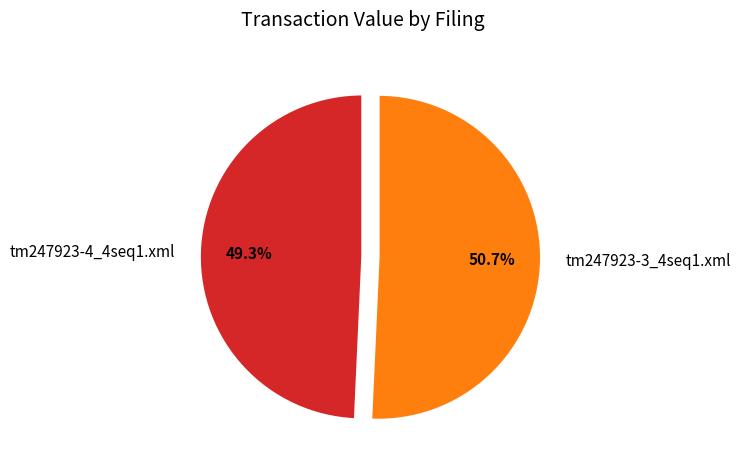

Which slice is the smallest?

tm247923-4_4seq1.xml